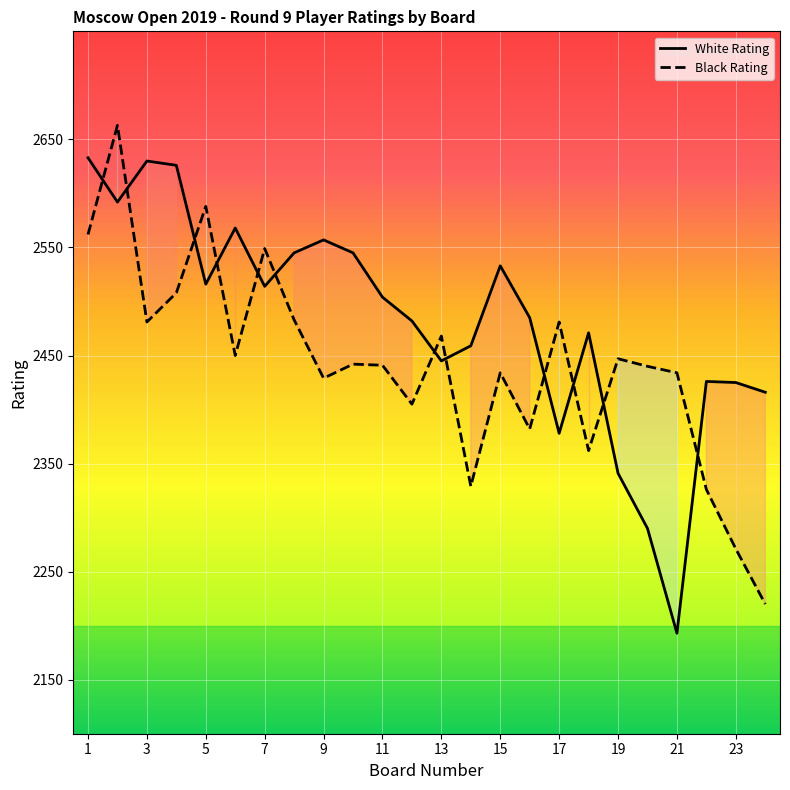

At which label does Black Rating reach its minimum?

24